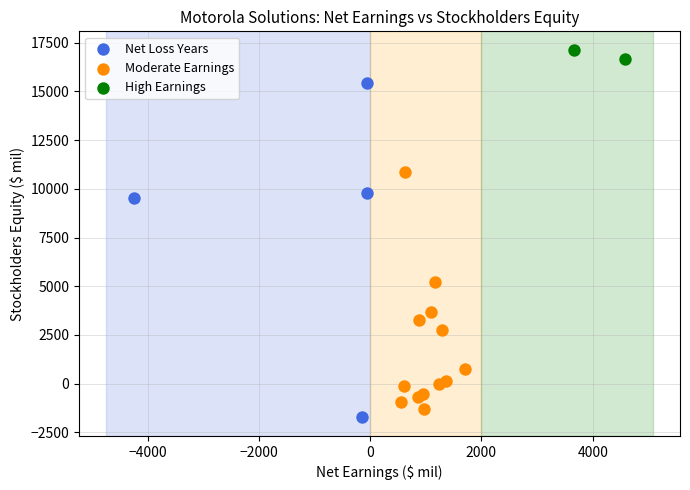

Which series reaches the minimum Y coordinate?

Net Loss Years